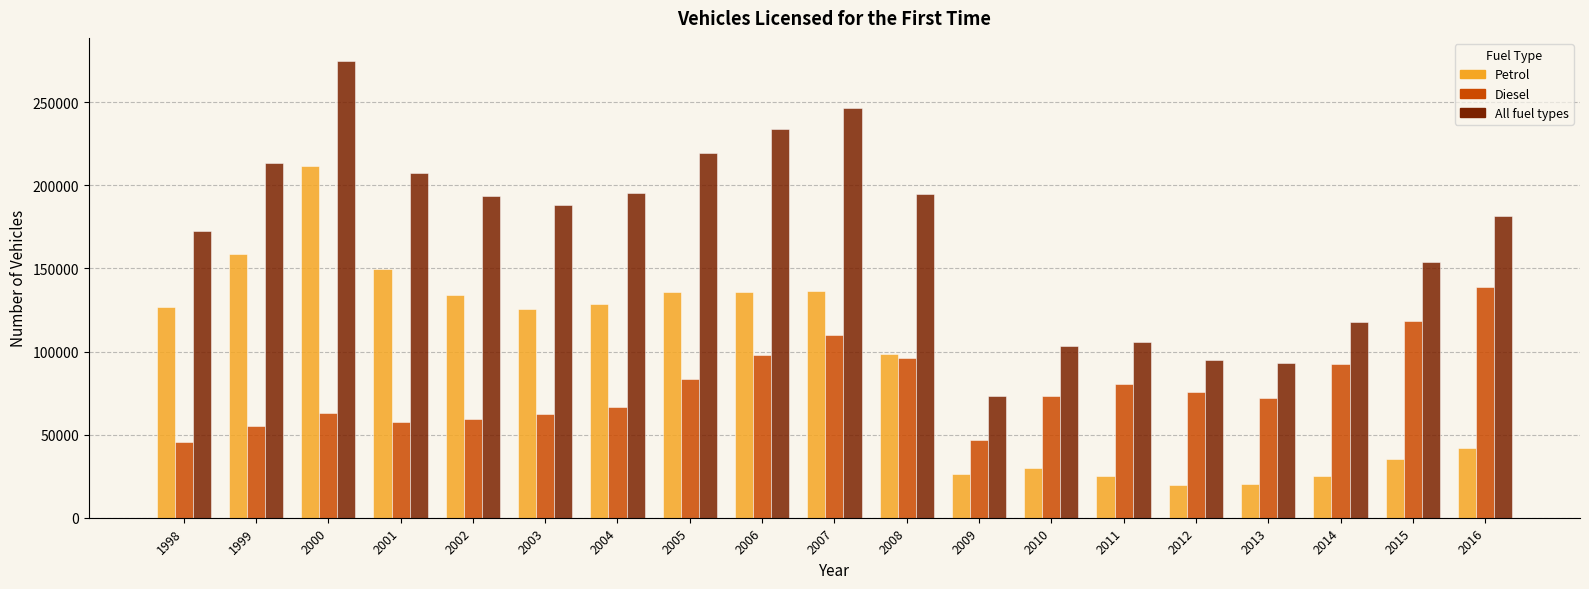

What is the lowest value of the Diesel series?

45861